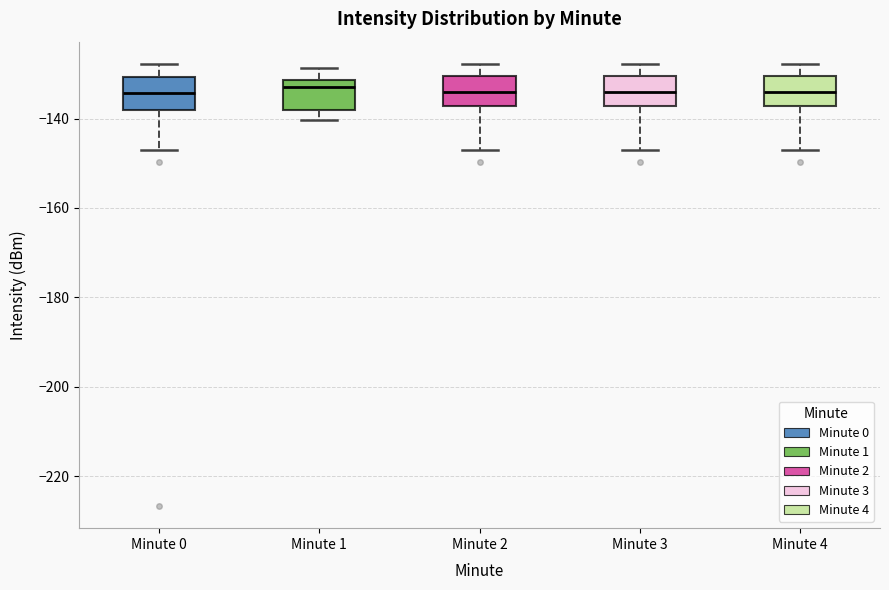

Reading left to right, transcribe this box plot: for each box, give where its median line is, the range the box spans, and where its two whiskers end, as read against the y-axis. The values are not printed on the chart, so give them approximately, as read against the axis.

Minute 0: median -134, box -138 to -130, whiskers -146 to -128
Minute 1: median -132 (just below the box's upper edge), box -138 to -132, whiskers -140 to -128
Minute 2: median -134, box -138 to -130, whiskers -146 to -128
Minute 3: median -134, box -138 to -130, whiskers -146 to -128
Minute 4: median -134, box -138 to -130, whiskers -146 to -128